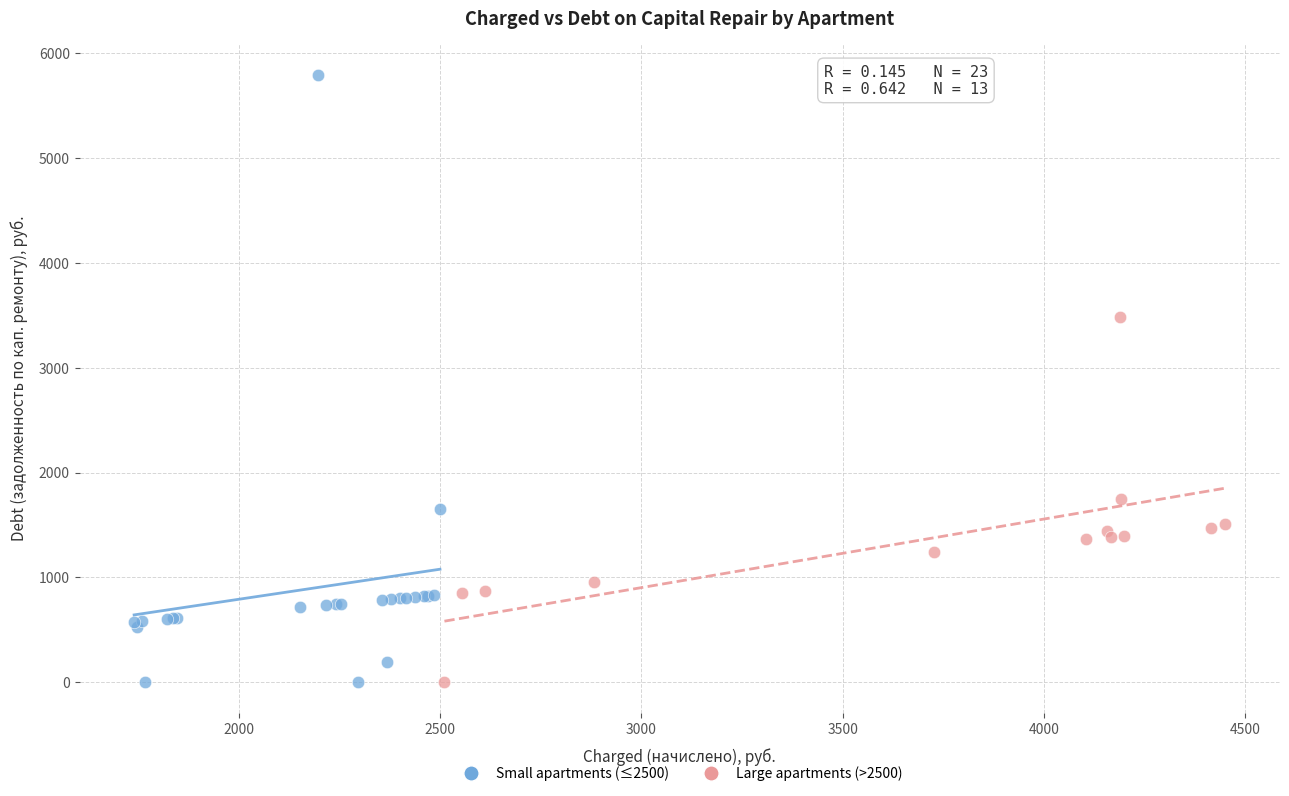

Which series reaches the maximum Y coordinate?

Small apartments (≤2500)